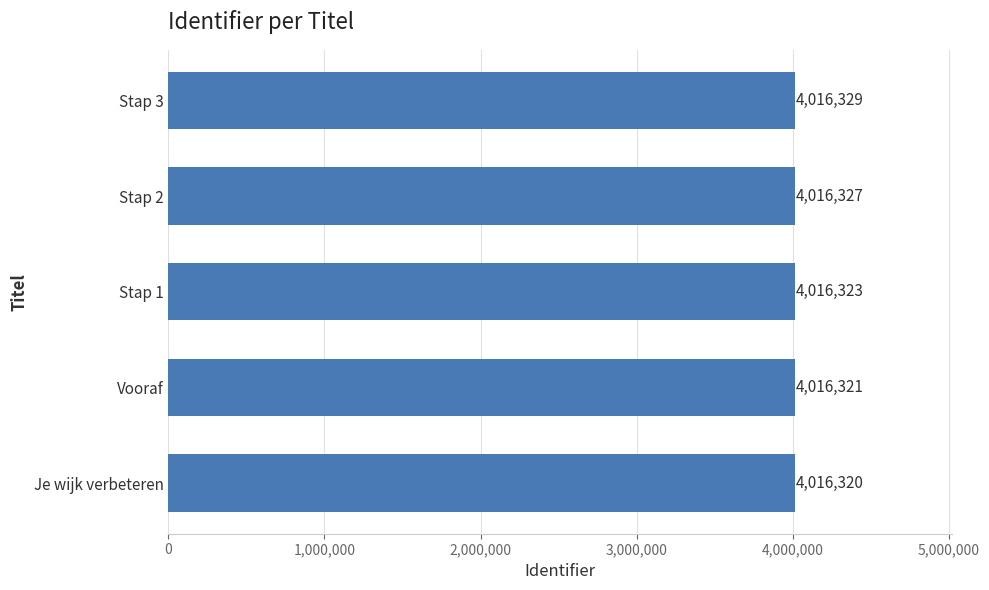

What is the change in value from Vooraf to Stap 3?

+8